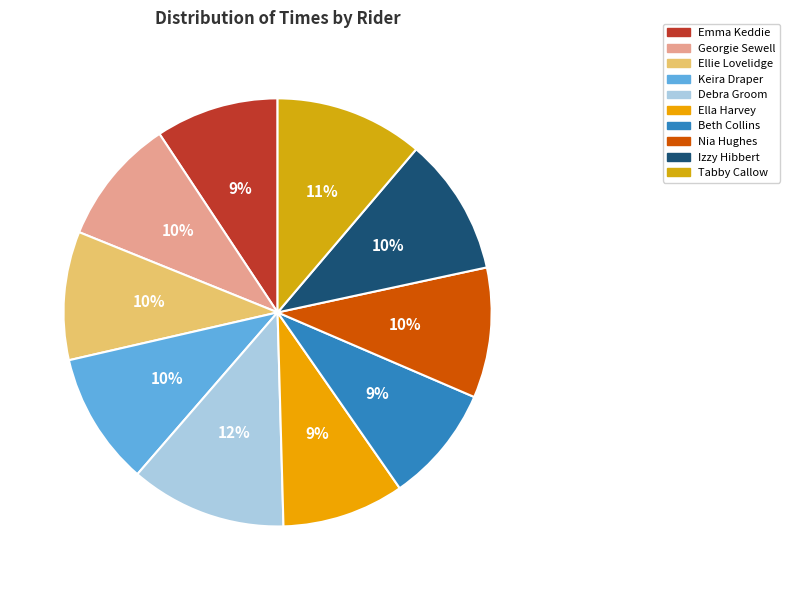

Is it true that Debra Groom is 22% of the pie?

False